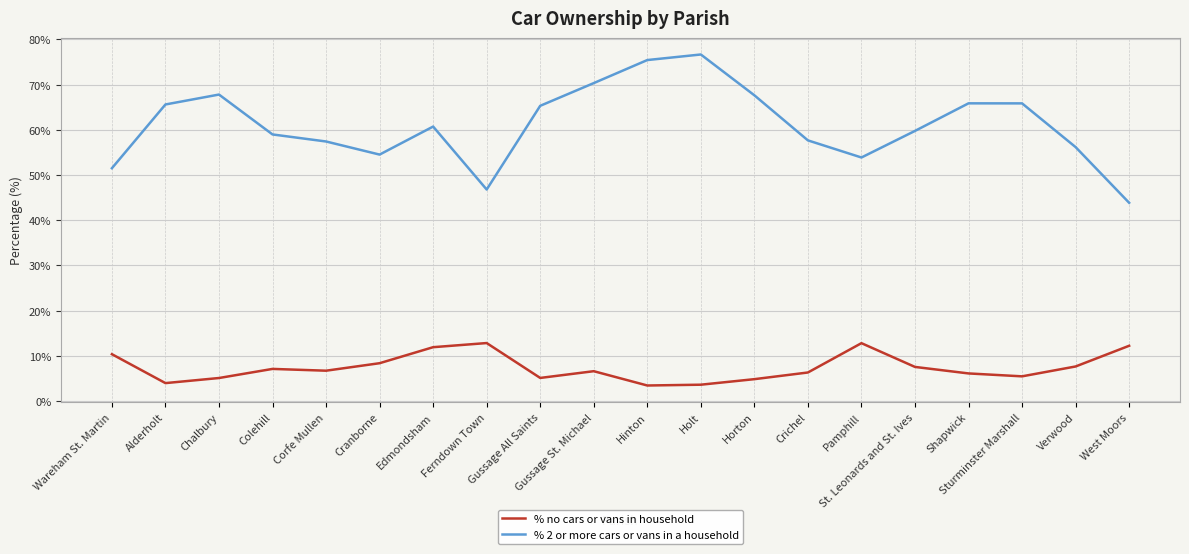

At which category does the chart reach its peak across all series?

Holt